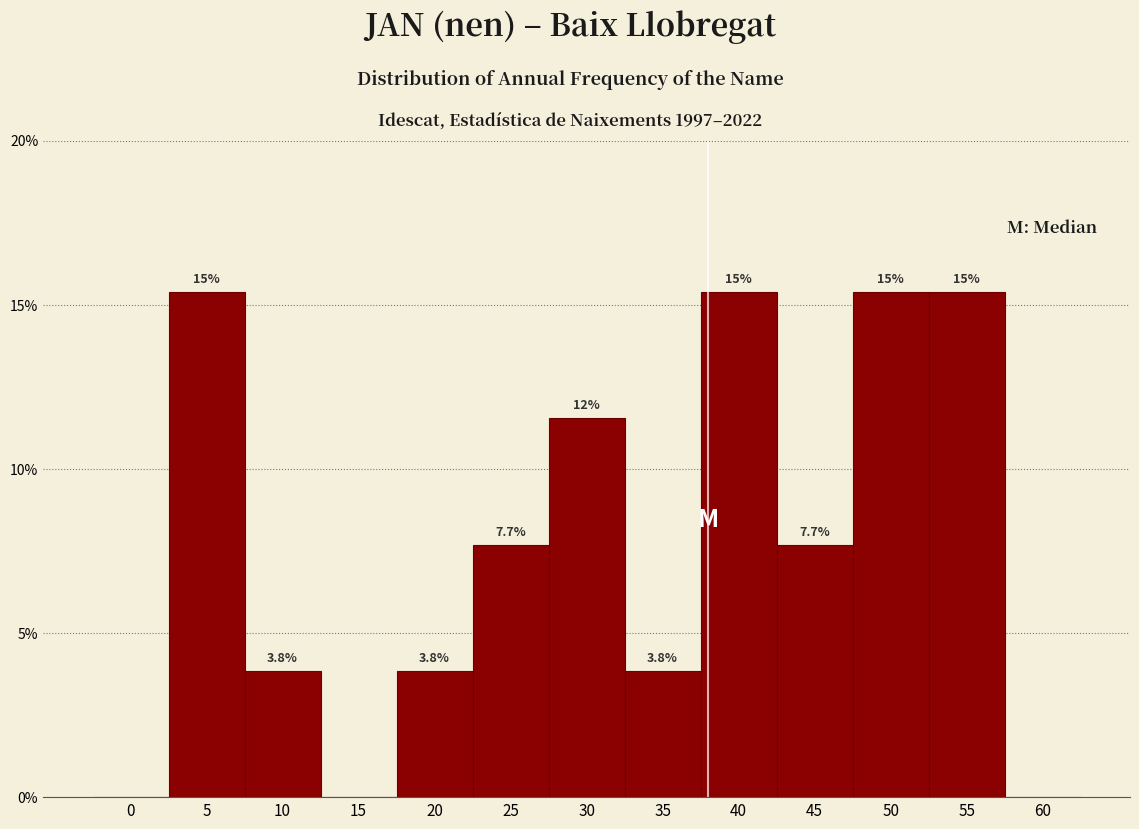

Are the bars horizontal?

No